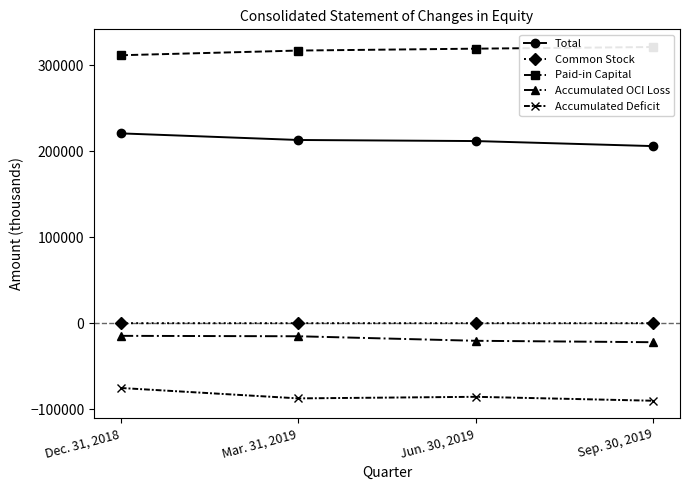

What is the value of the Total point at the 1st from the left?

220957